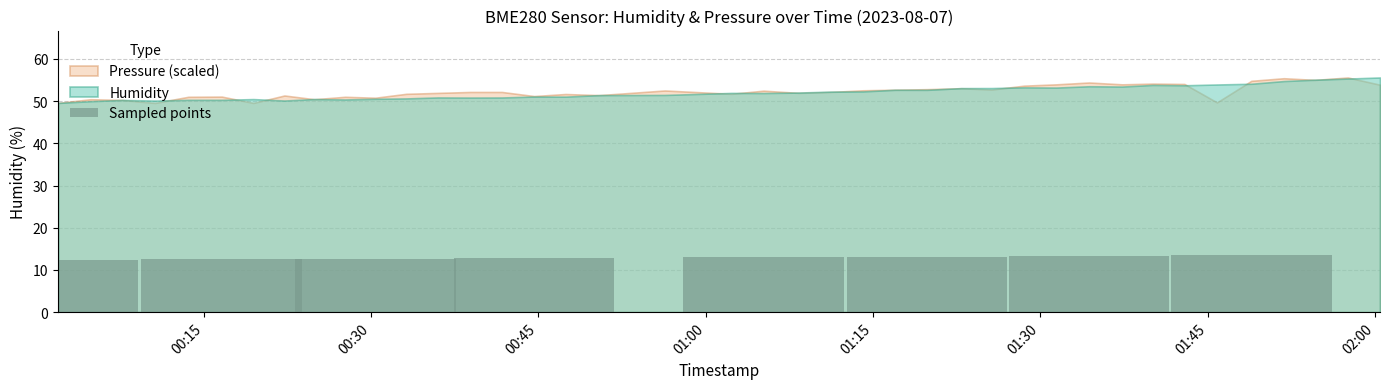

What is the average value?

12.9